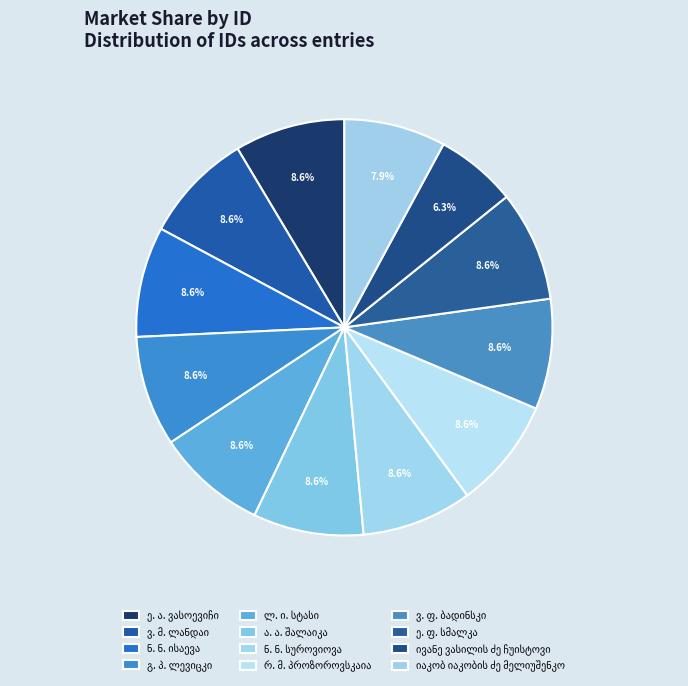

Approximately how many times larger is the value at ნ. ნ. სუროვიოვა compared to ე. ფ. სმალკა?

1.0